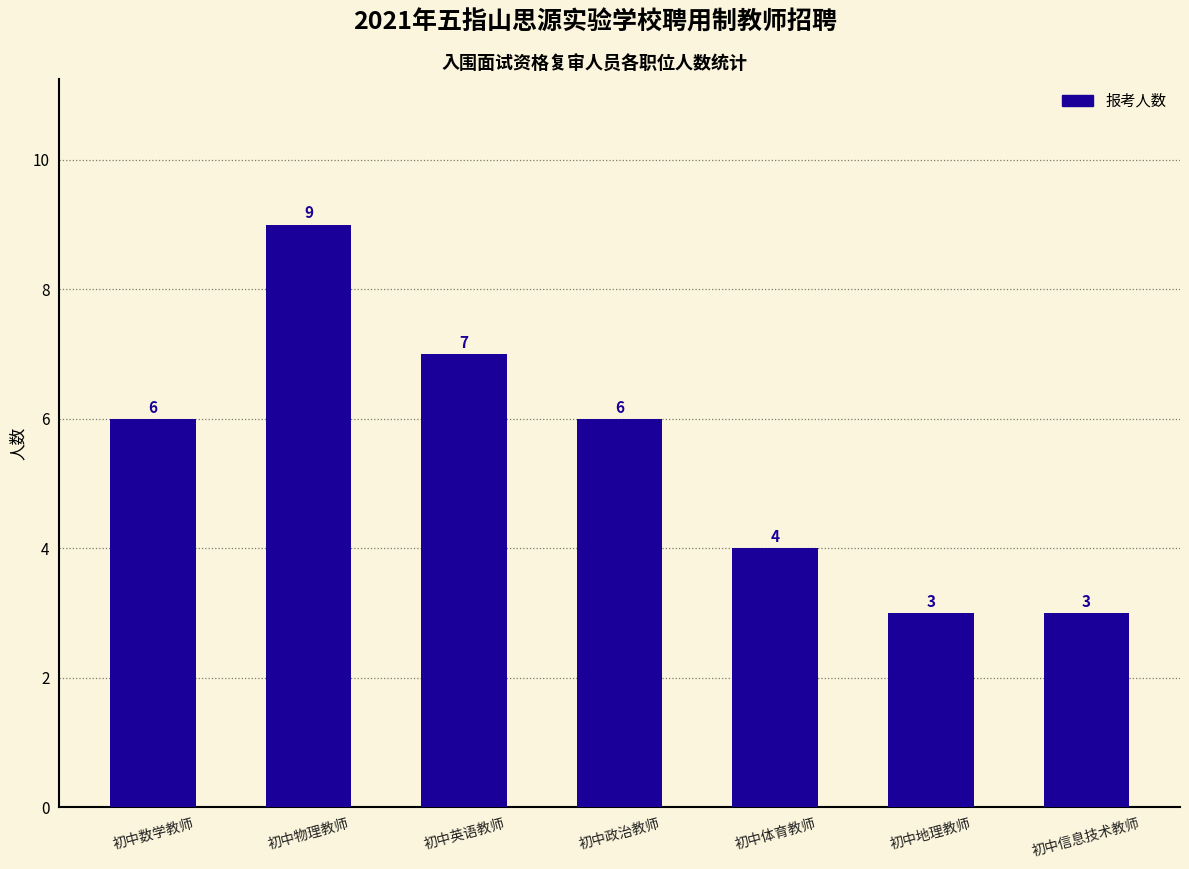

Does the chart contain any negative values?

No